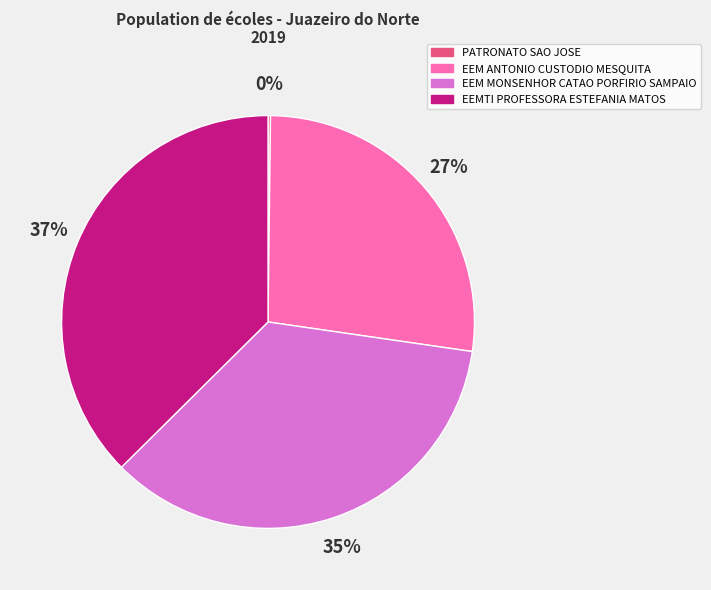

Which category has the biggest portion of the pie?

EEMTI PROFESSORA ESTEFANIA MATOS